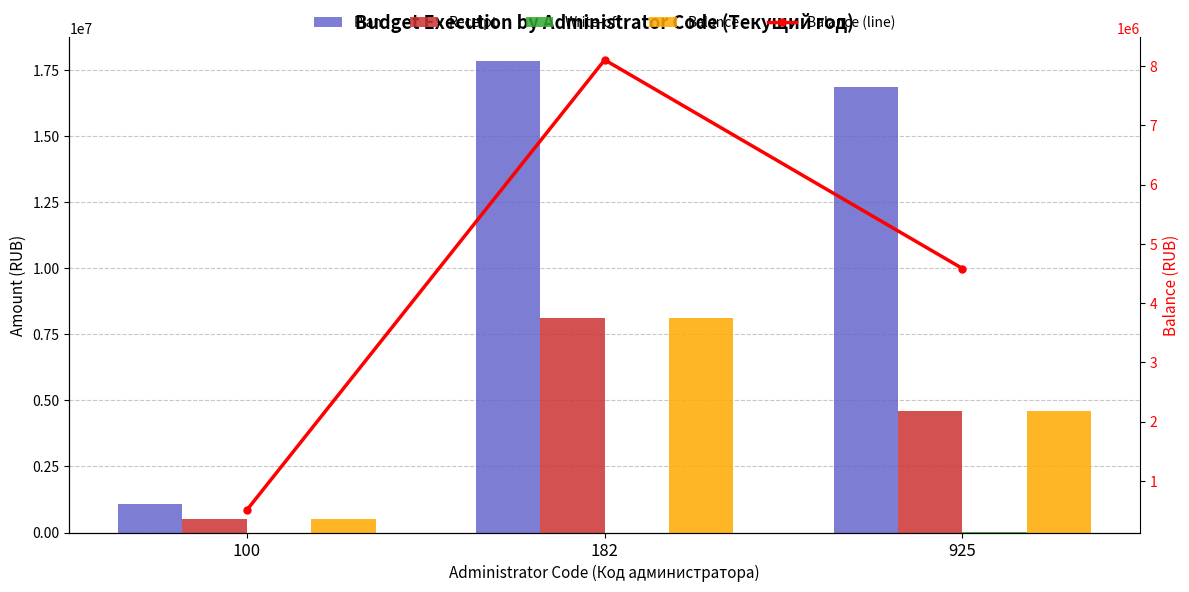

Are the bars horizontal?

No